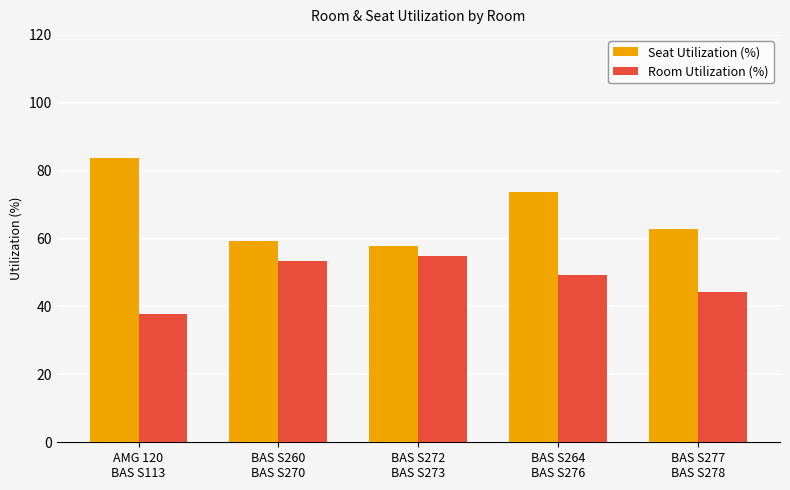

Where is Seat Utilization (%) nearest to the value 70?

BAS S264
BAS S276